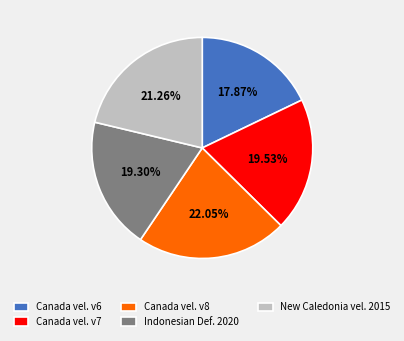

Approximately how many times larger is the value at Canada vel. v7 compared to Canada vel. v6?

1.1